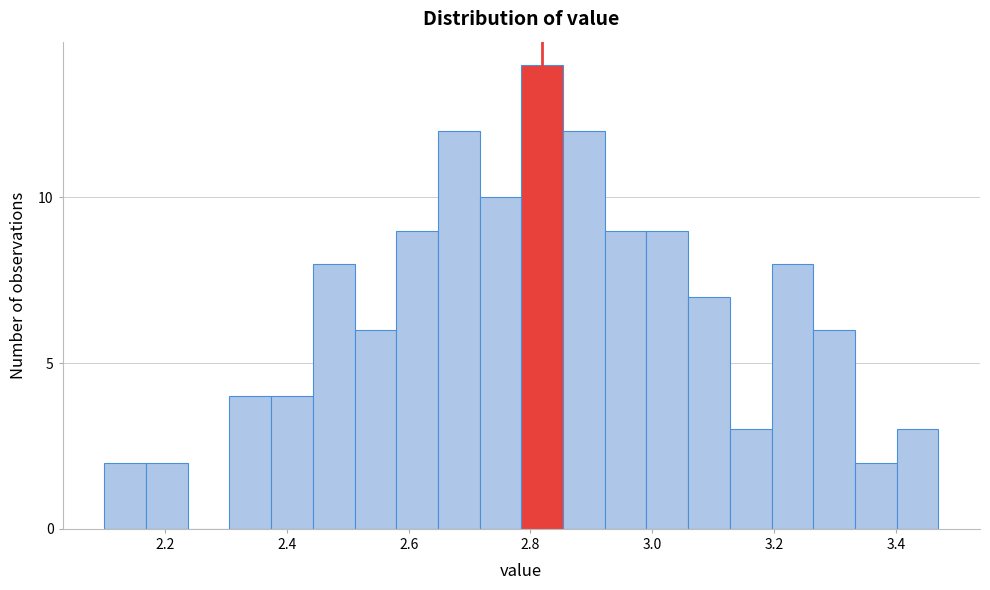

Around what value on the x-axis is the tallest bar? Give the approximate position of its centre, as read against the axis.

2.82